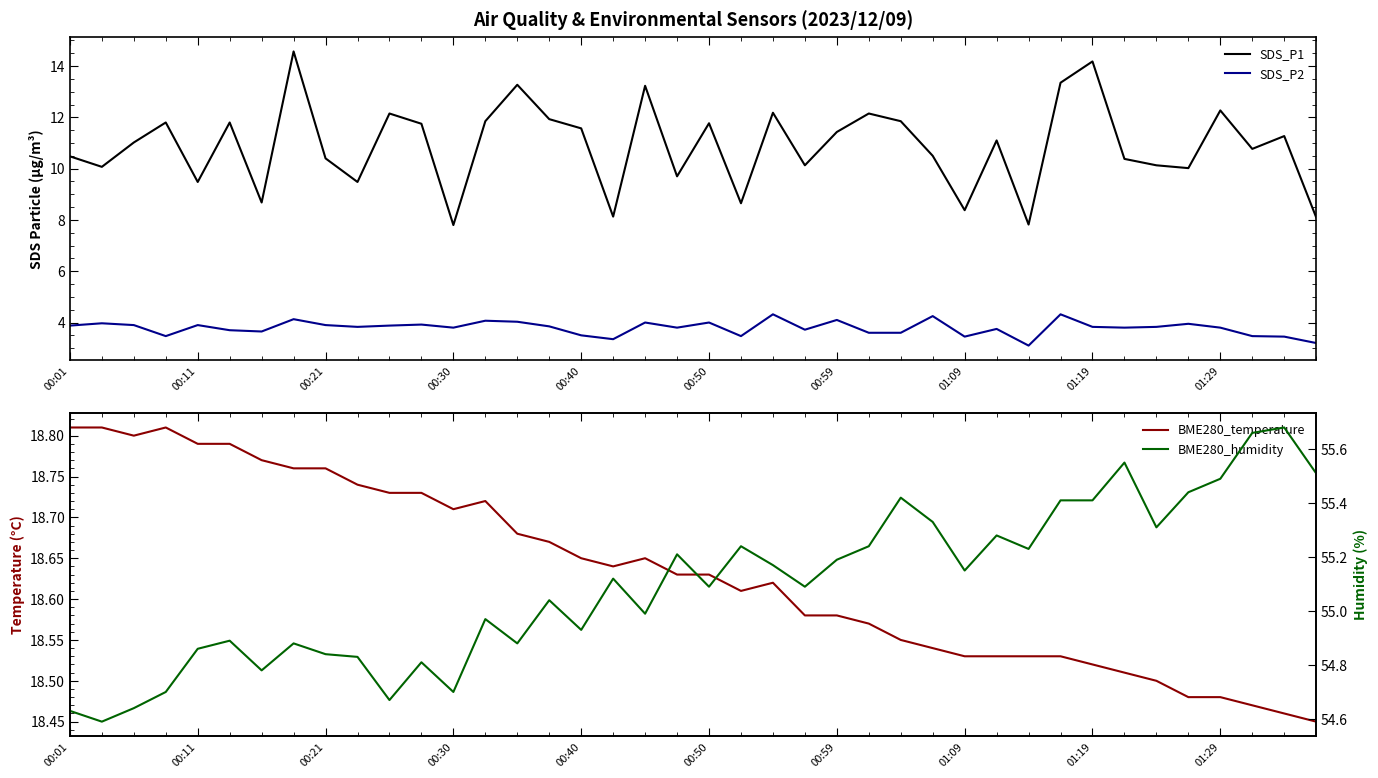

True or false: BME280_temperature has more than 0 interior local peaks.

True